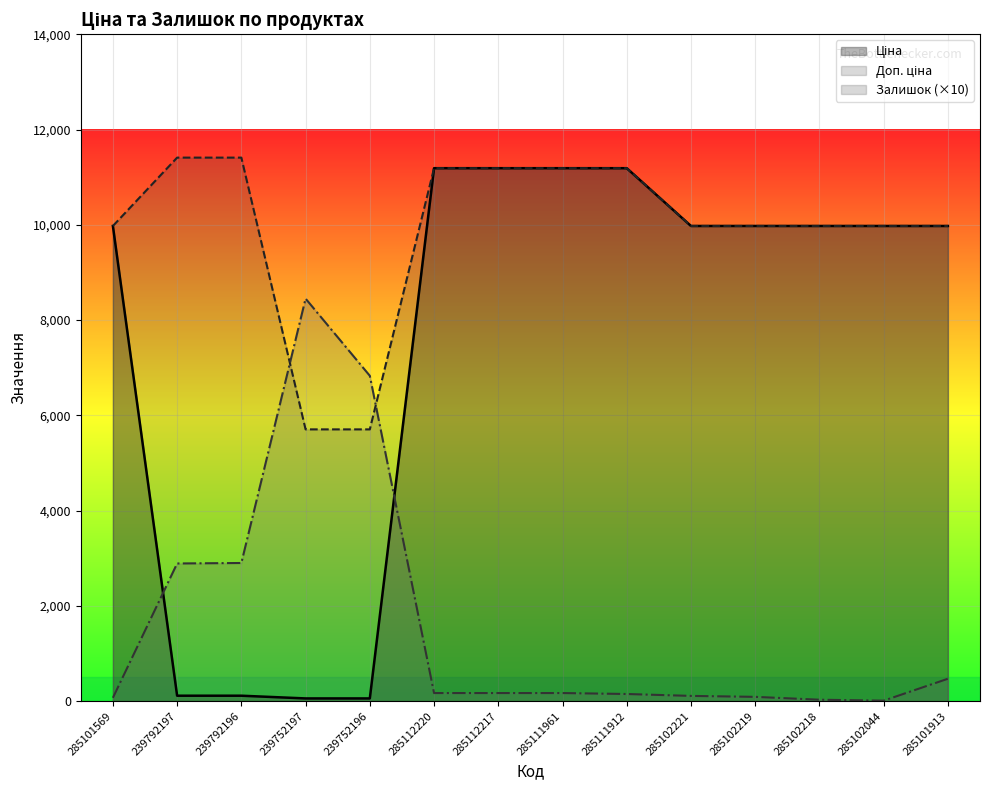

What is the average value of the Ціна series?

7496.1